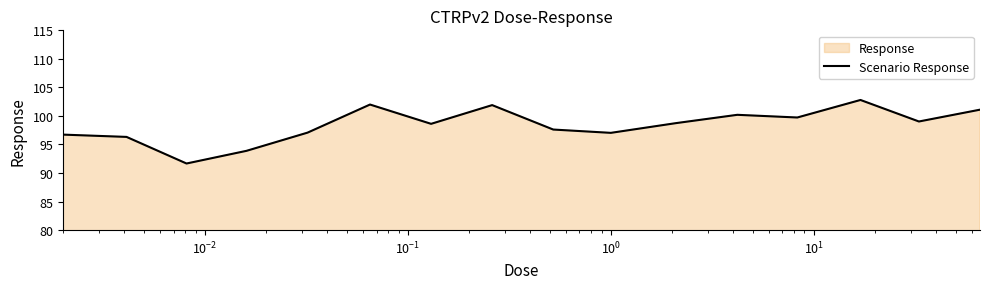

What is the maximum value shown in the chart?

102.8